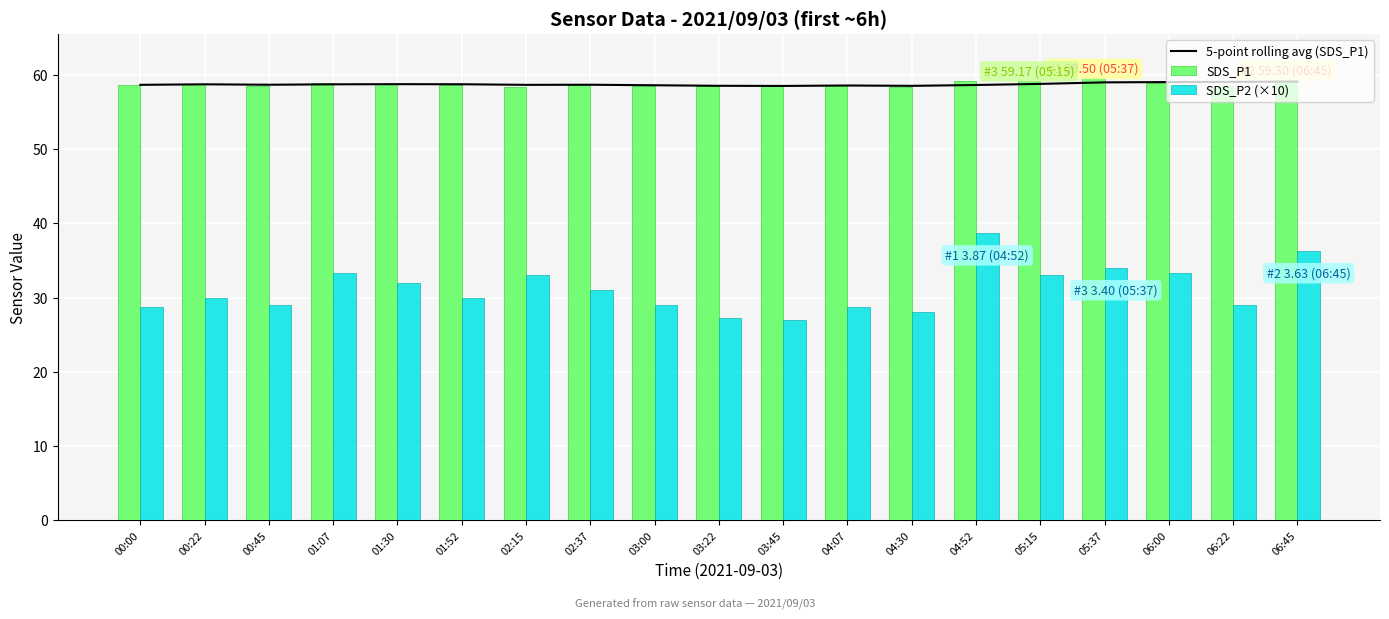

How many values in the SDS_P2 (×10) series exceed 30?

9